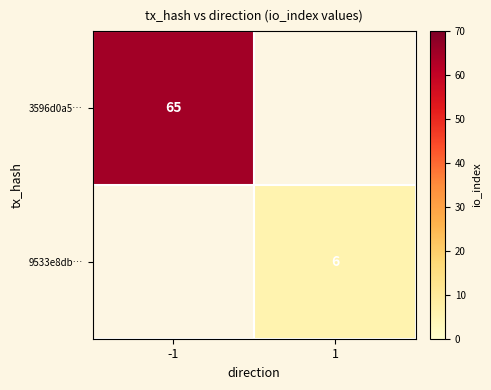

The 9533e8db… series shows 6 at 1. True or false?

True